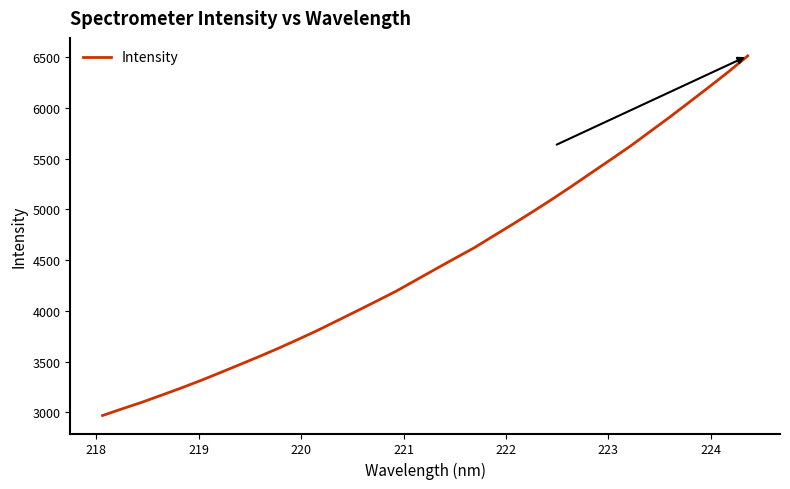

How many series are shown in this chart?

1